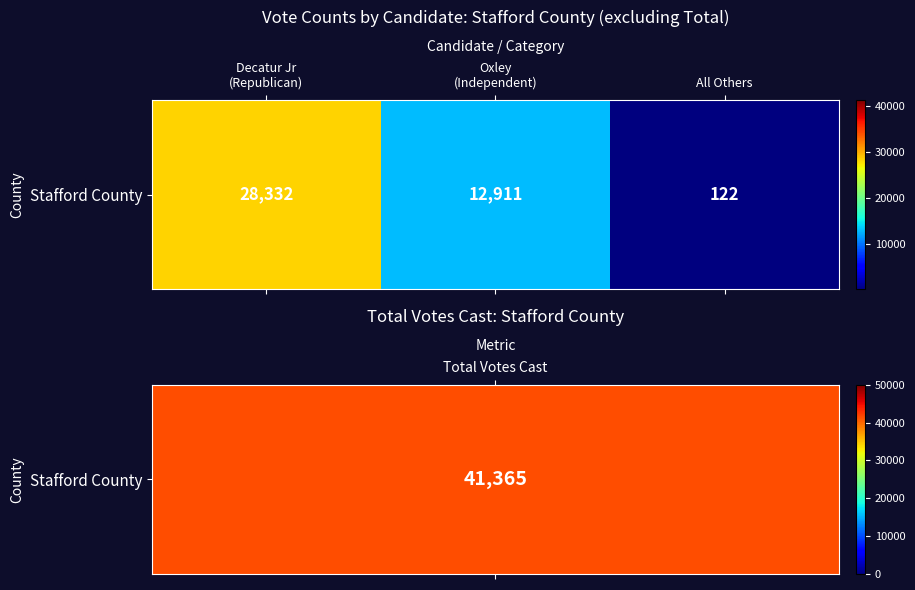

What is the greatest value displayed?

28332